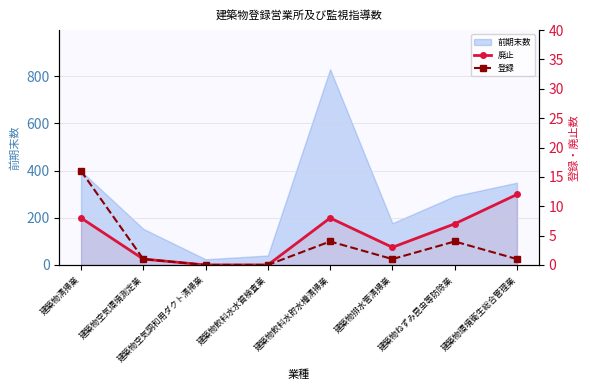

What is the difference between the maximum and minimum values in the 登録 series?

16